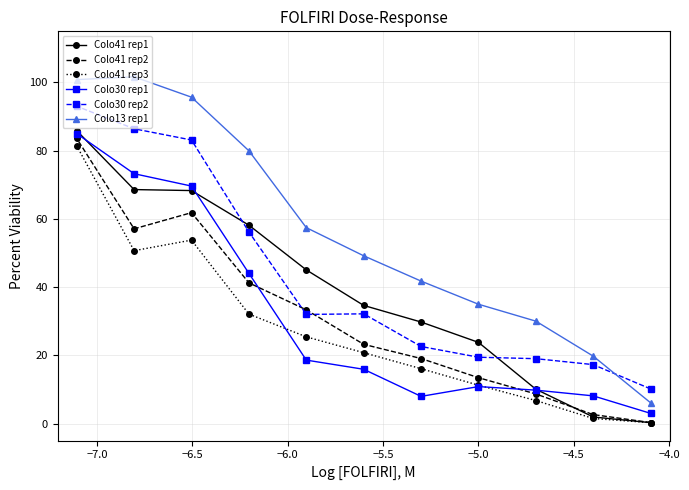

What is the value of the Colo30 rep2 point at the 3rd from the left?

83.1